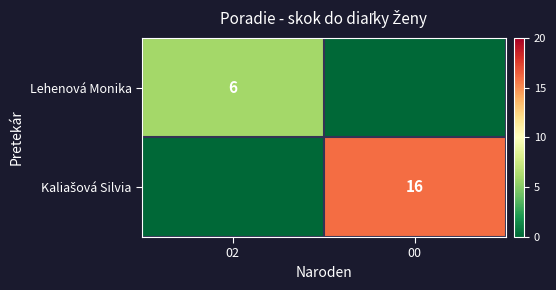

True or false: Lehenová Monika has a value of 10 at 02.

False